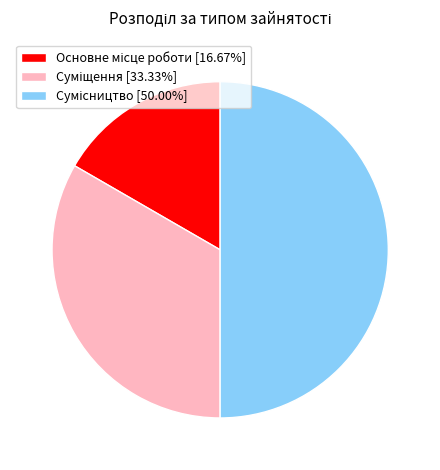

To the nearest percent, what is the combined percentage of Сумісництво and Суміщення?

83%